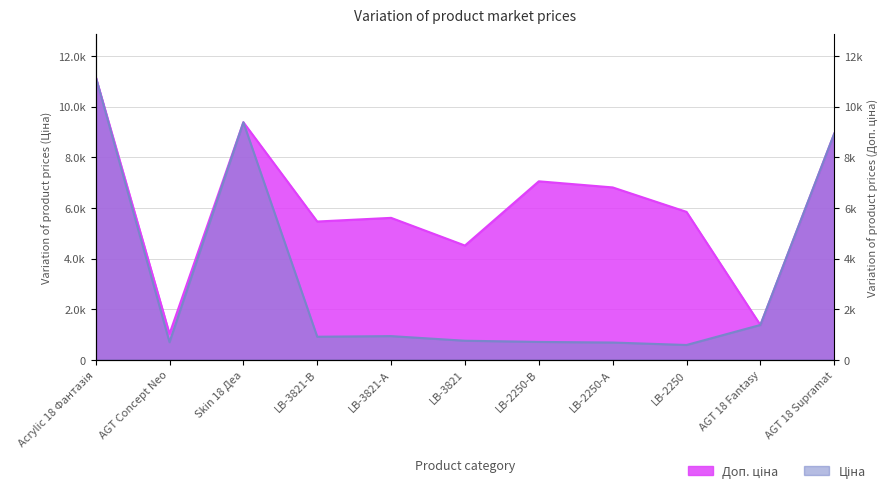

What is the sum of all Ціна values?

36143.1